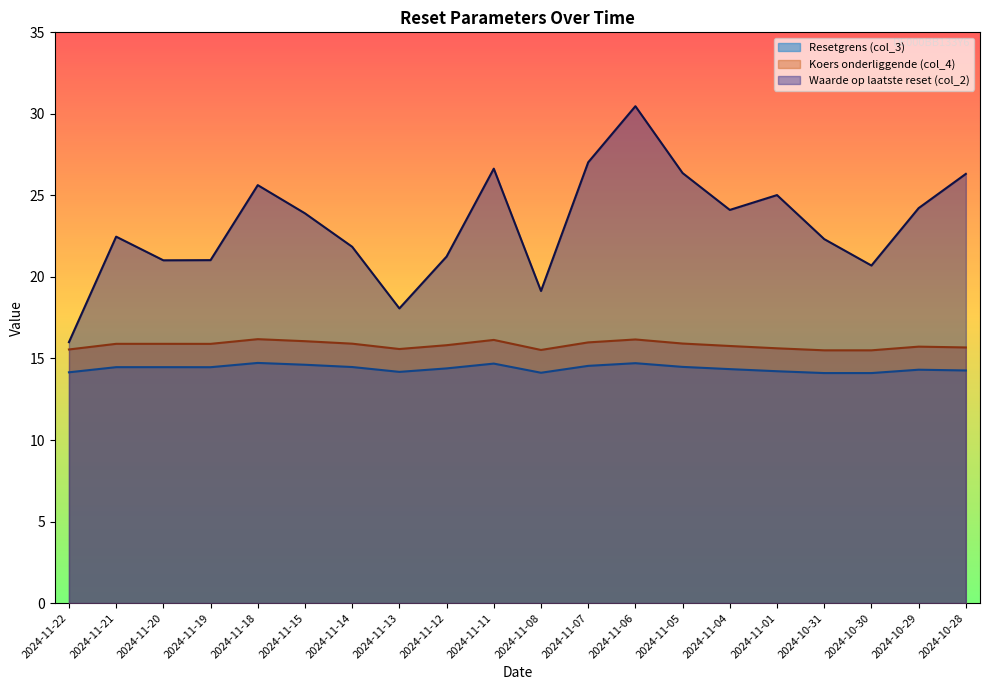

True or false: Waarde op laatste reset (col_2) and Resetgrens (col_3) intersect in this chart.

False